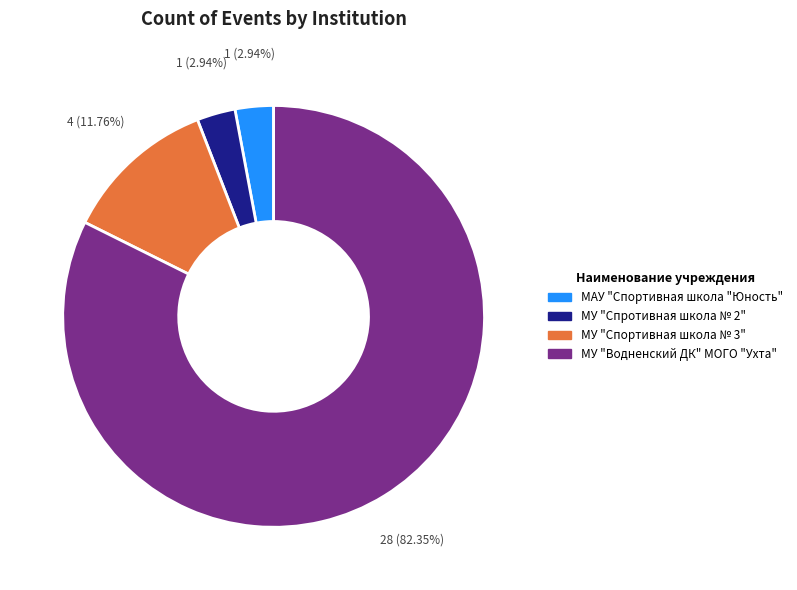

Approximately how many times larger is the value at МУ "Водненский ДК" МОГО "Ухта" compared to МАУ "Спортивная школа "Юность"?

28.0